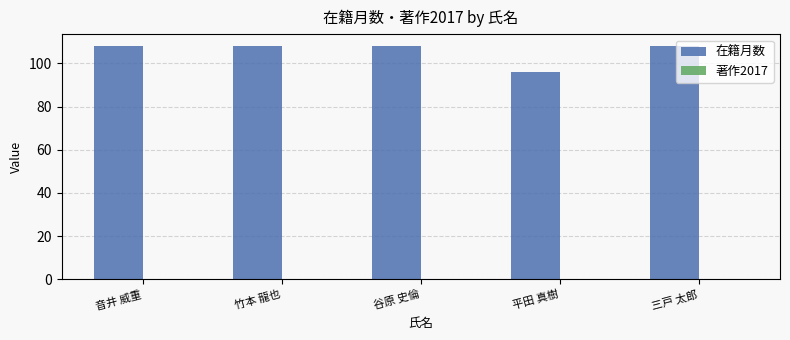

Read the value at 平田 真樹, to the nearest 5.

95